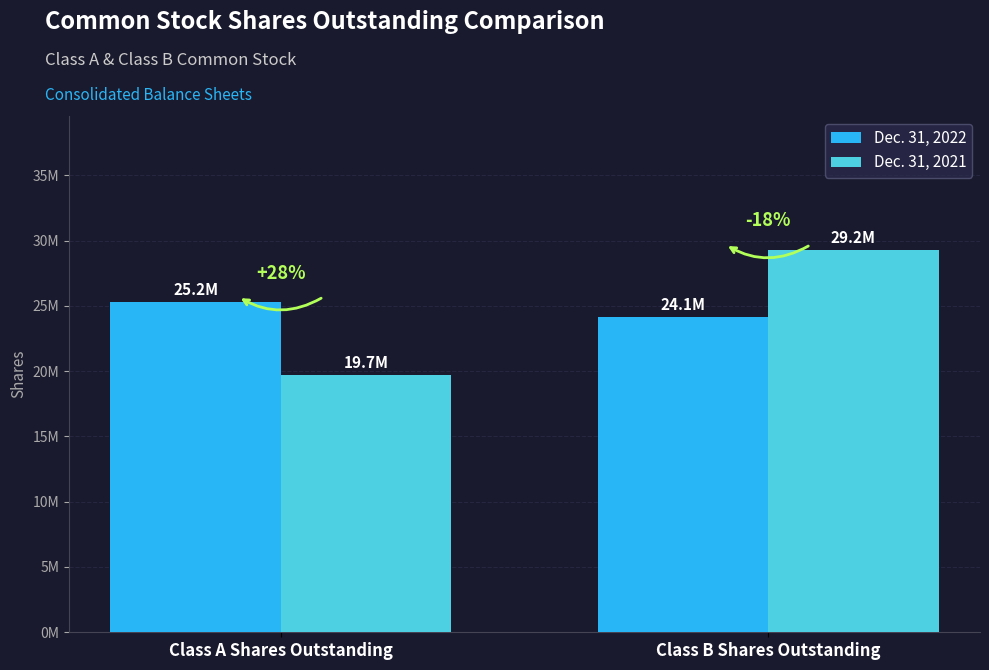

What are all the series names shown in the legend?

Dec. 31, 2022, Dec. 31, 2021